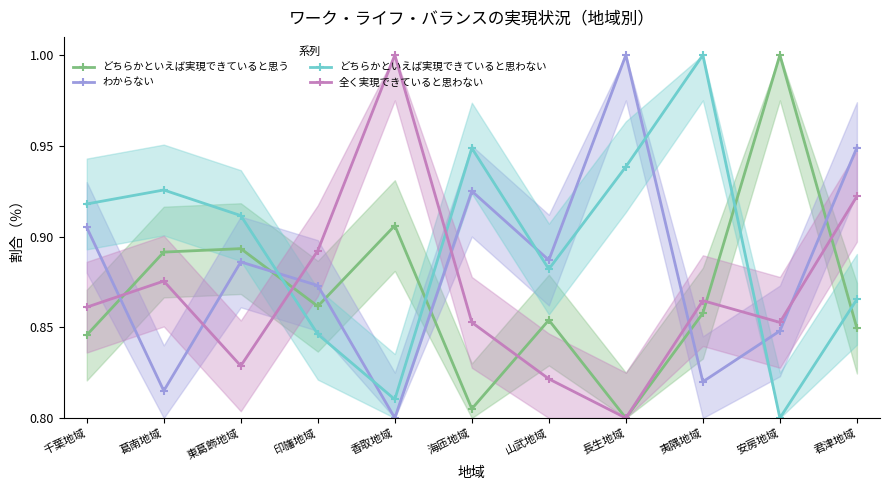

What is the difference between the maximum and second lowest values in the どちらかといえば実現できていると思う series?

0.2